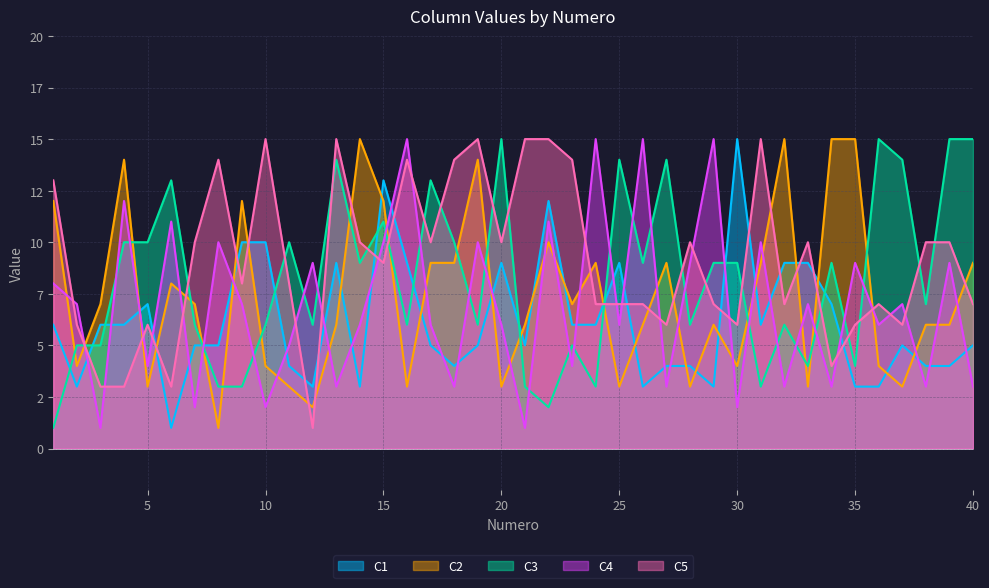

Rank the series by their maximum value, from lowest to highest.

C1, C2, C3, C4, C5